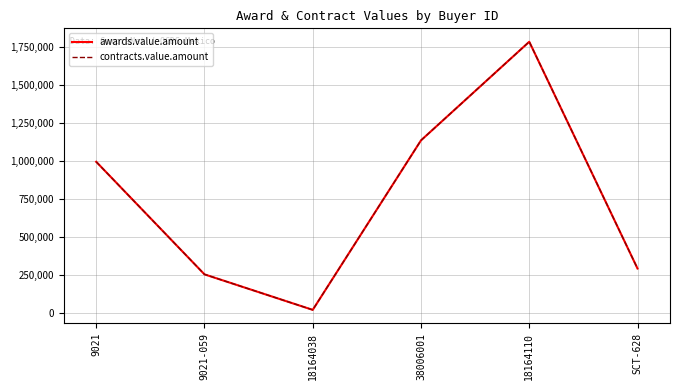

Does the chart have visible grid lines?

Yes